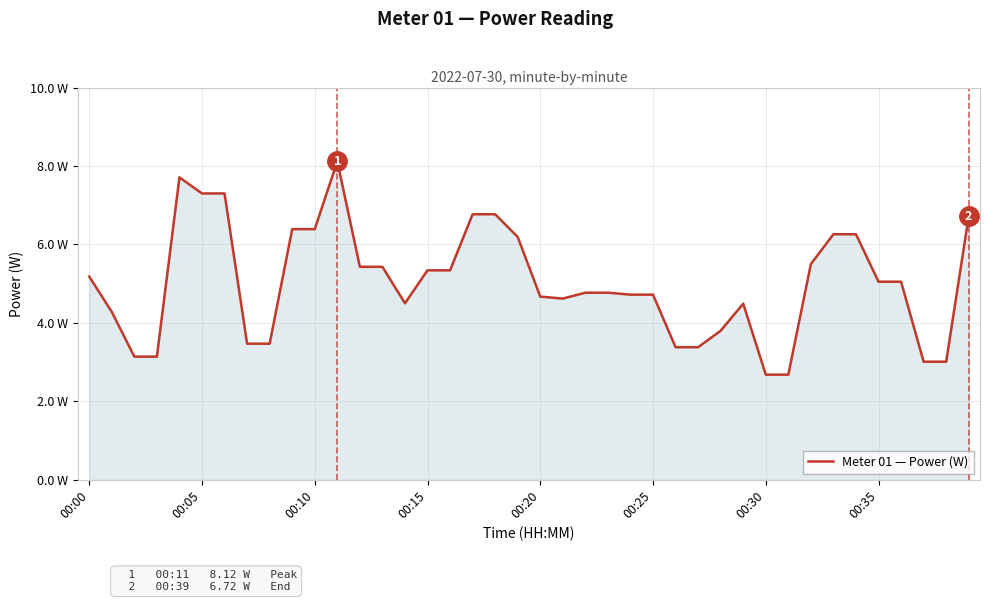

Which label corresponds to the largest value in the chart?

11